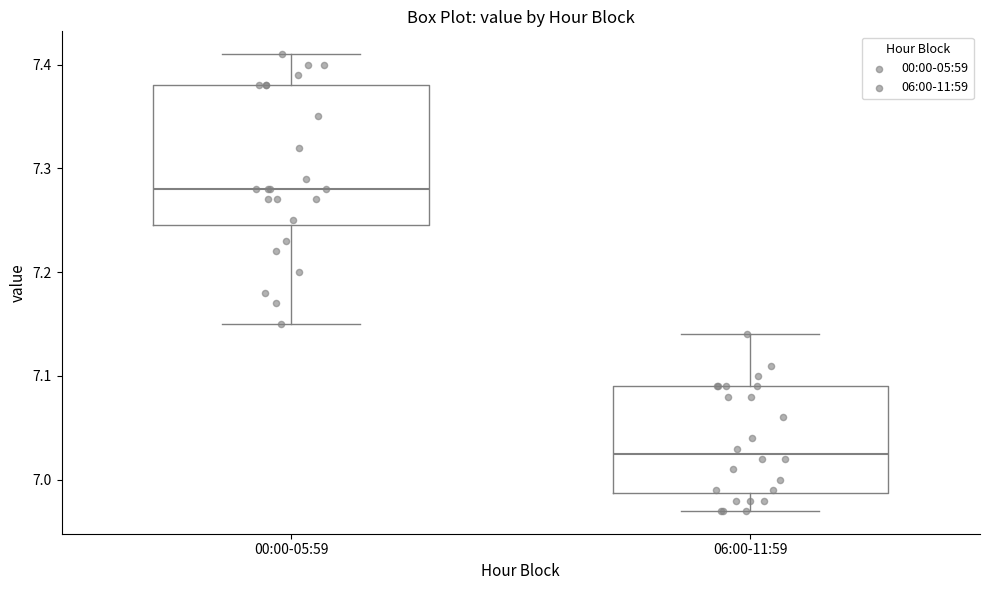

Reading left to right, transcribe this box plot: for each box, give where its median line is, the range the box spans, and where its two whiskers end, as read against the y-axis. The values are not printed on the chart, so give them approximately, as read against the axis.

00:00-05:59: median 7.28, box 7.25 to 7.38, whiskers 7.15 to 7.41
06:00-11:59: median 7.03, box 6.99 to 7.09, whiskers 6.97 to 7.14